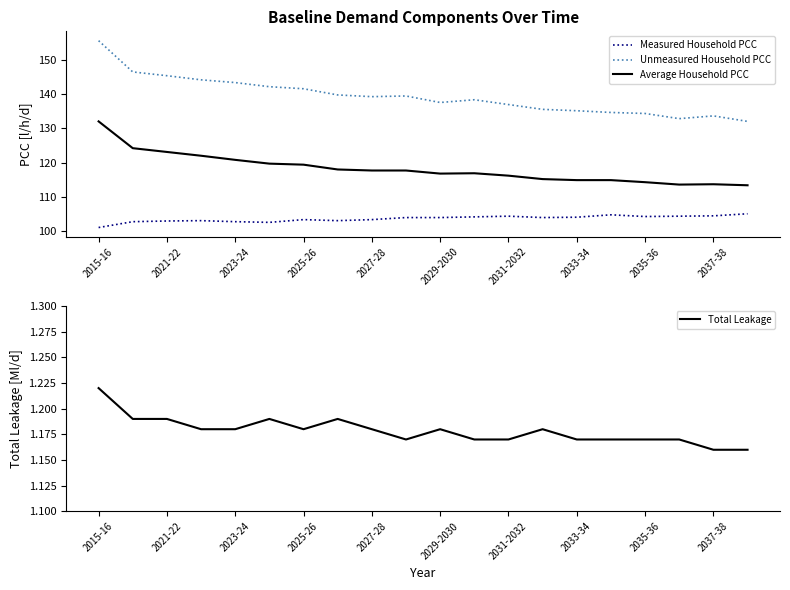

What is the difference between the maximum and minimum values in the Average Household PCC series?

18.6